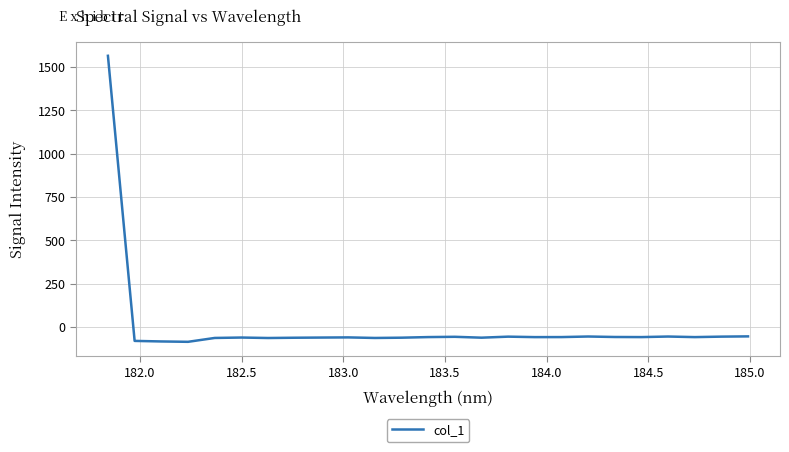

What is the smallest value displayed?

-85.3